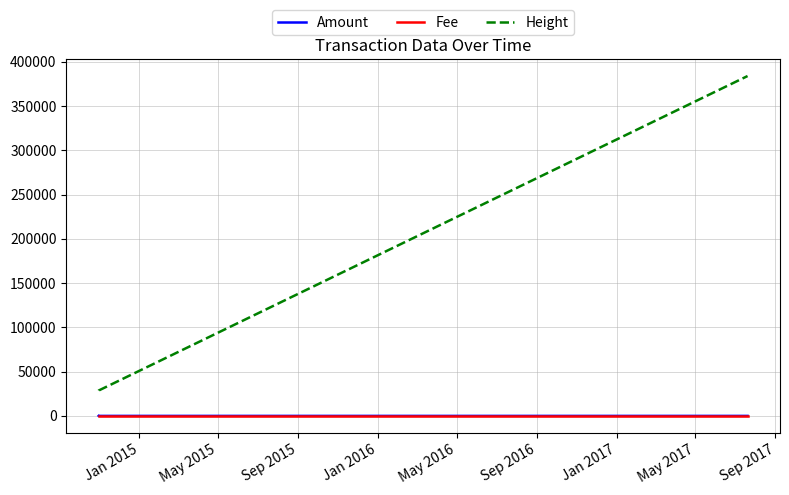

Which series has the largest total across all categories?

Height